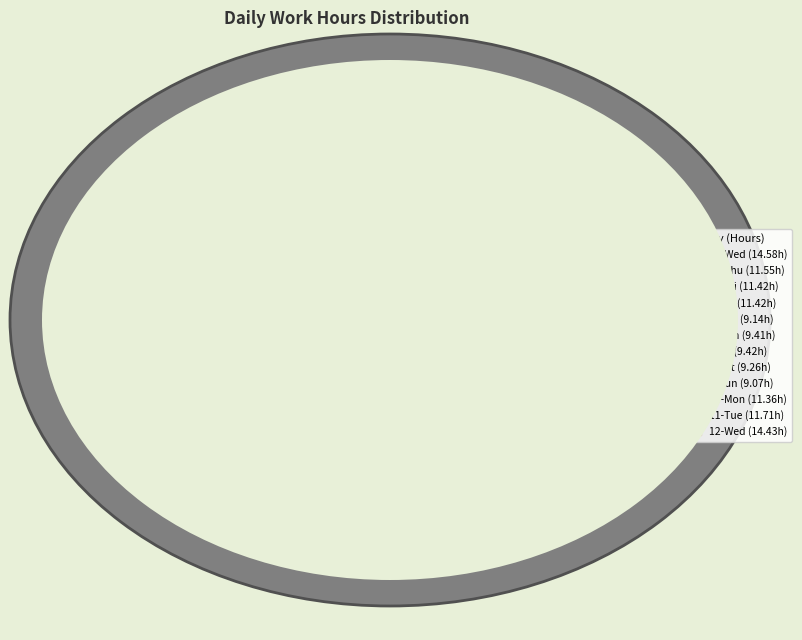

To the nearest percent, what is the difference between the 31-Fri and 2-Sun slice percentages?

2%